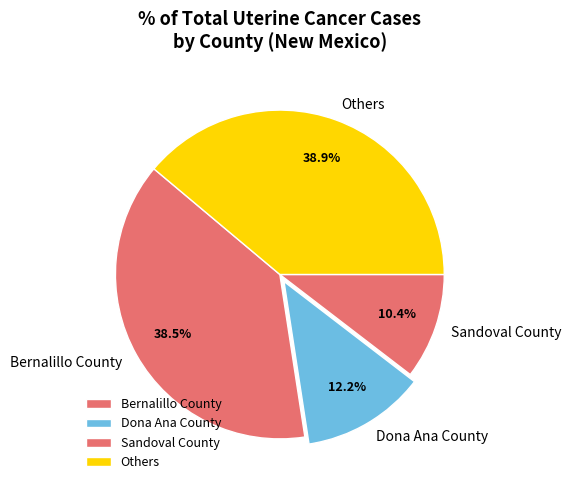

Which slice is the smallest?

Sandoval County